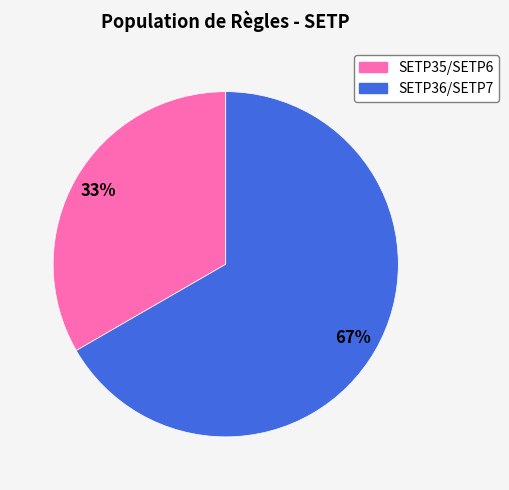

To the nearest percent, what is the average slice percentage?

50%